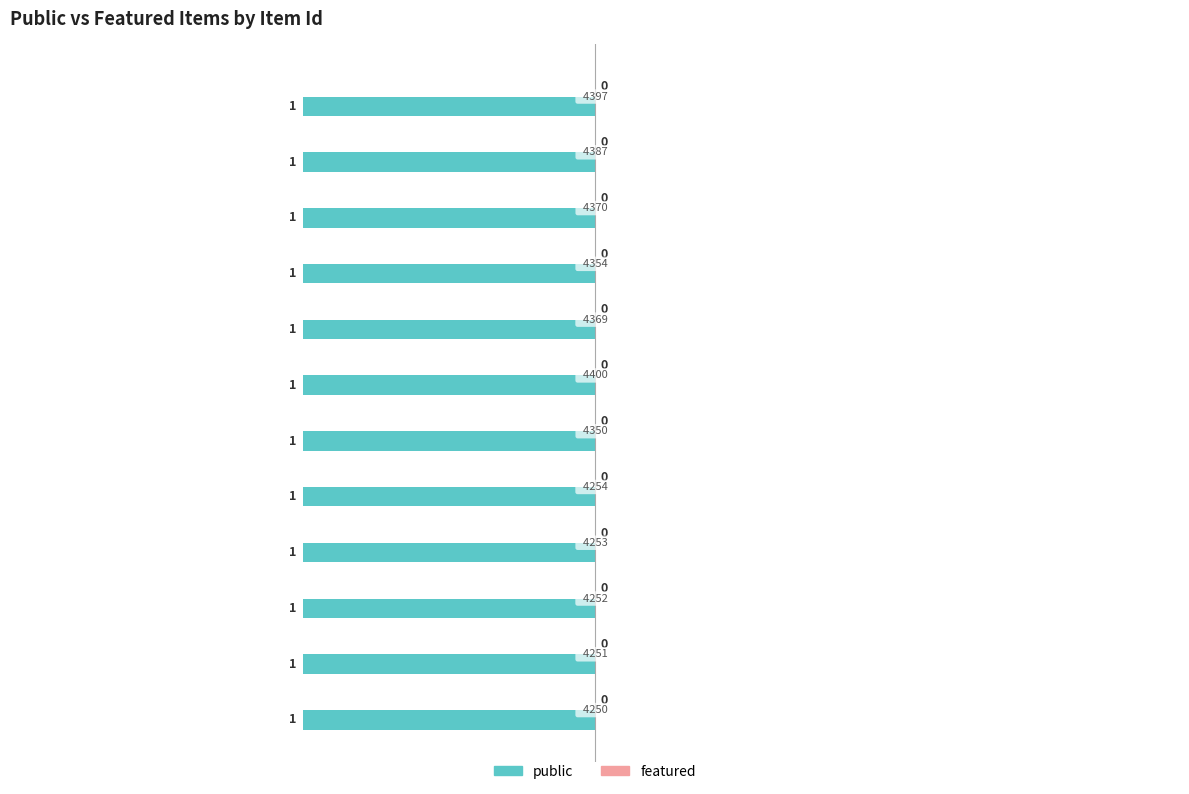

What is the label of the 9th bar from the left?

4354